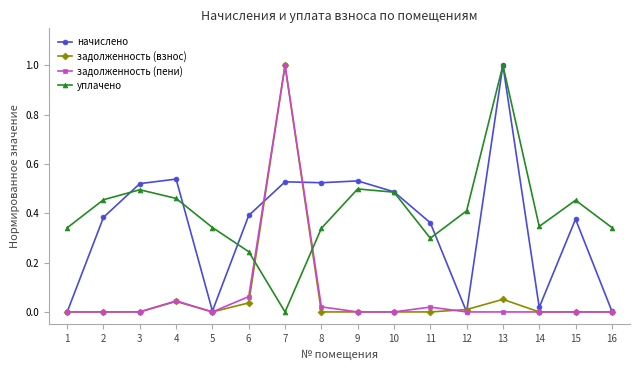

Between 1 and 6, which series saw the biggest shift?

начислено